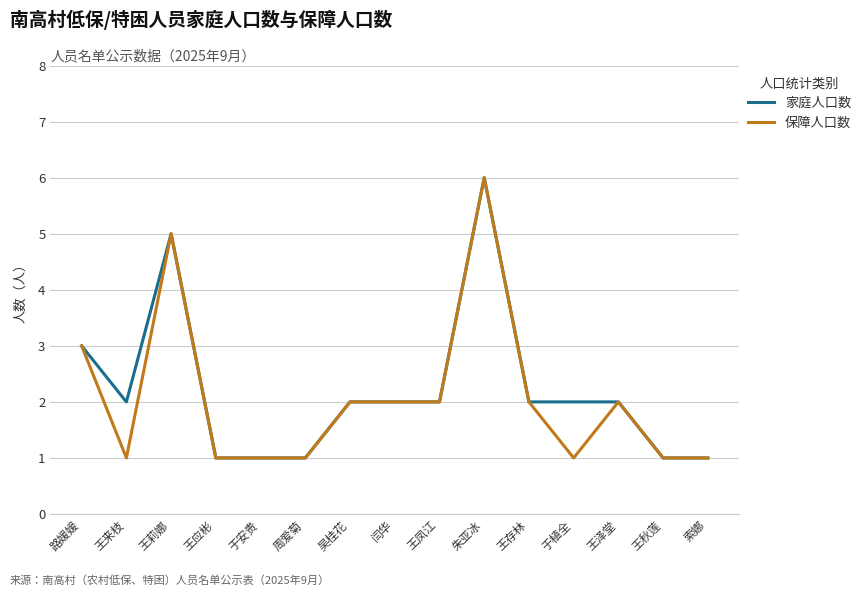

List the series in order of their overall mean, highest first.

家庭人口数, 保障人口数